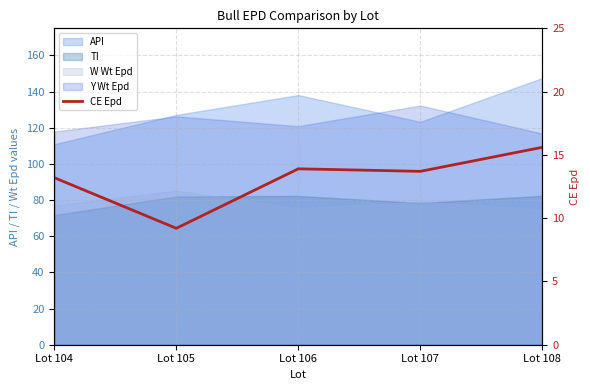

Where is the first local minimum?

Lot 105